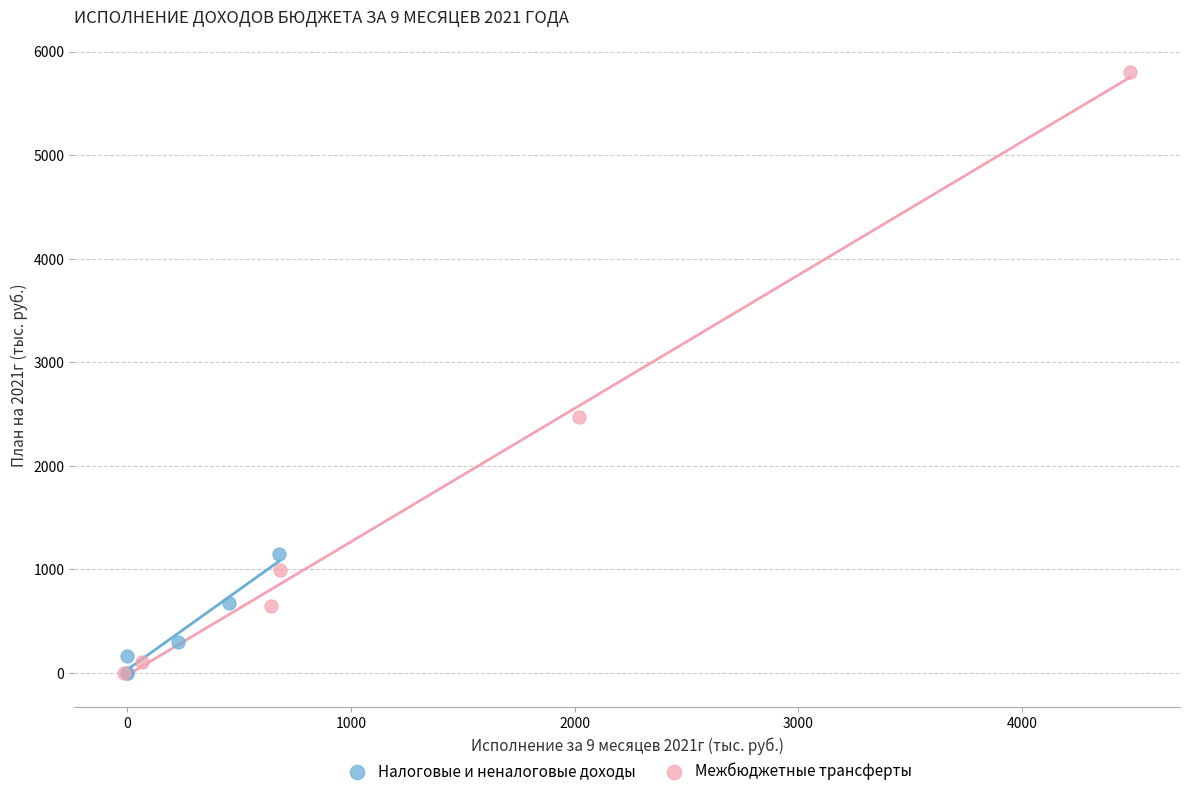

Which series contains the highest Y value?

Межбюджетные трансферты